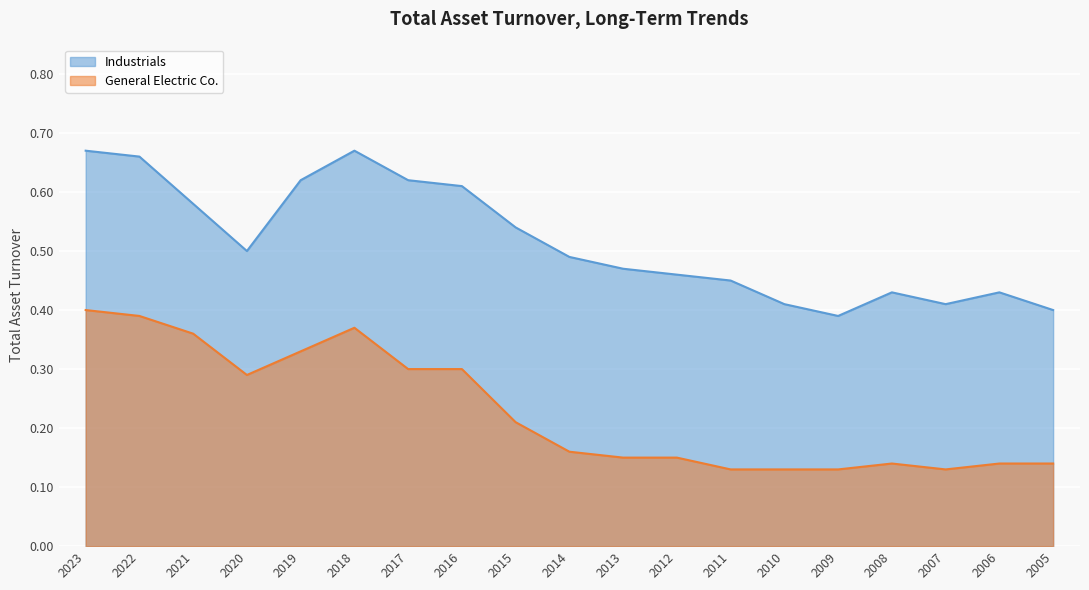

What is the difference between the highest and lowest values at 2006?

0.3